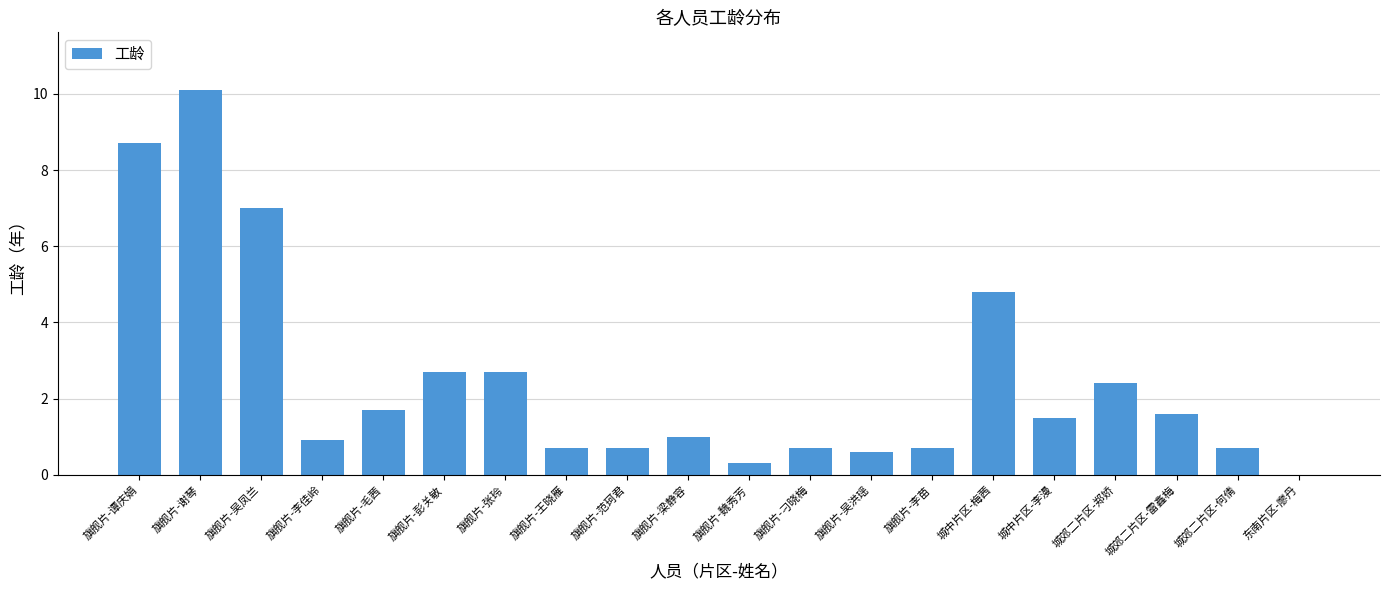

Reading left to right, transcribe all the data shown in this chart.

8.7	10.1	7.0	0.9	1.7	2.7	2.7	0.7	0.7	1.0	0.3	0.7	0.6	0.7	4.8	1.5	2.4	1.6	0.7	0.0